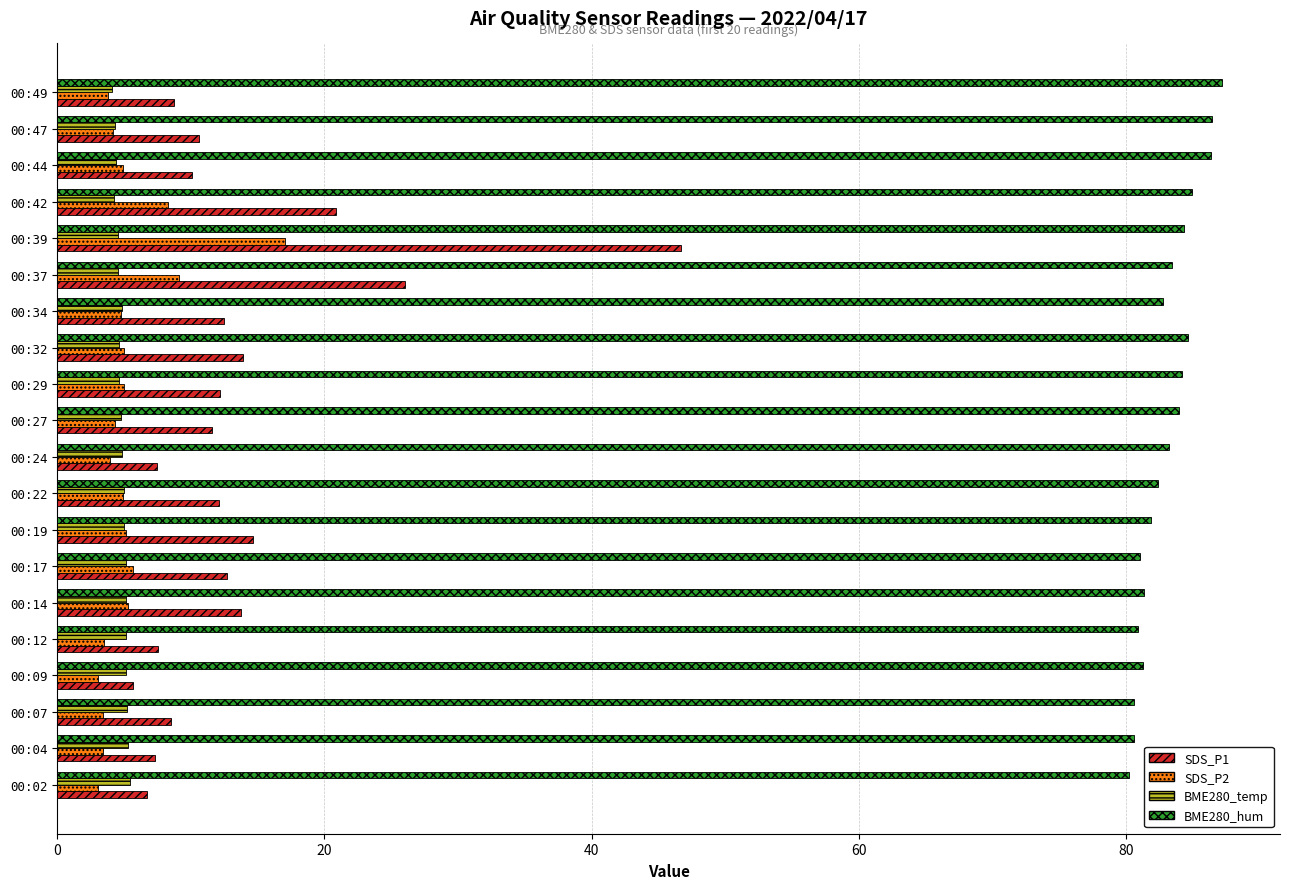

What is the difference between the second highest and minimum values in the BME280_hum series?

6.2